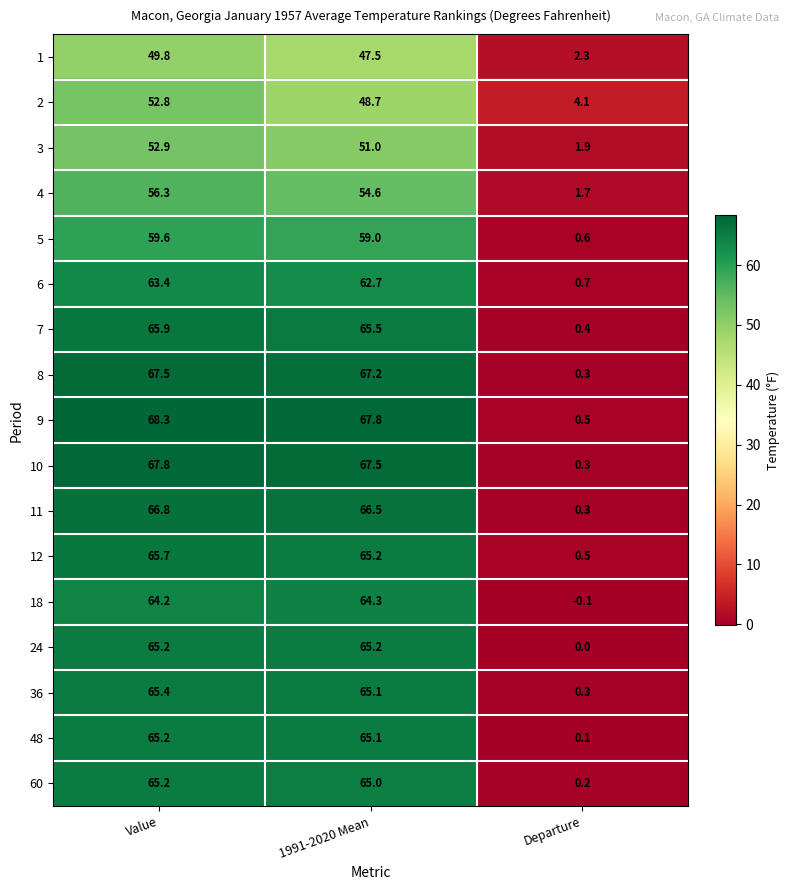

The 60 series shows 30.9 at 1991-2020 Mean. True or false?

False